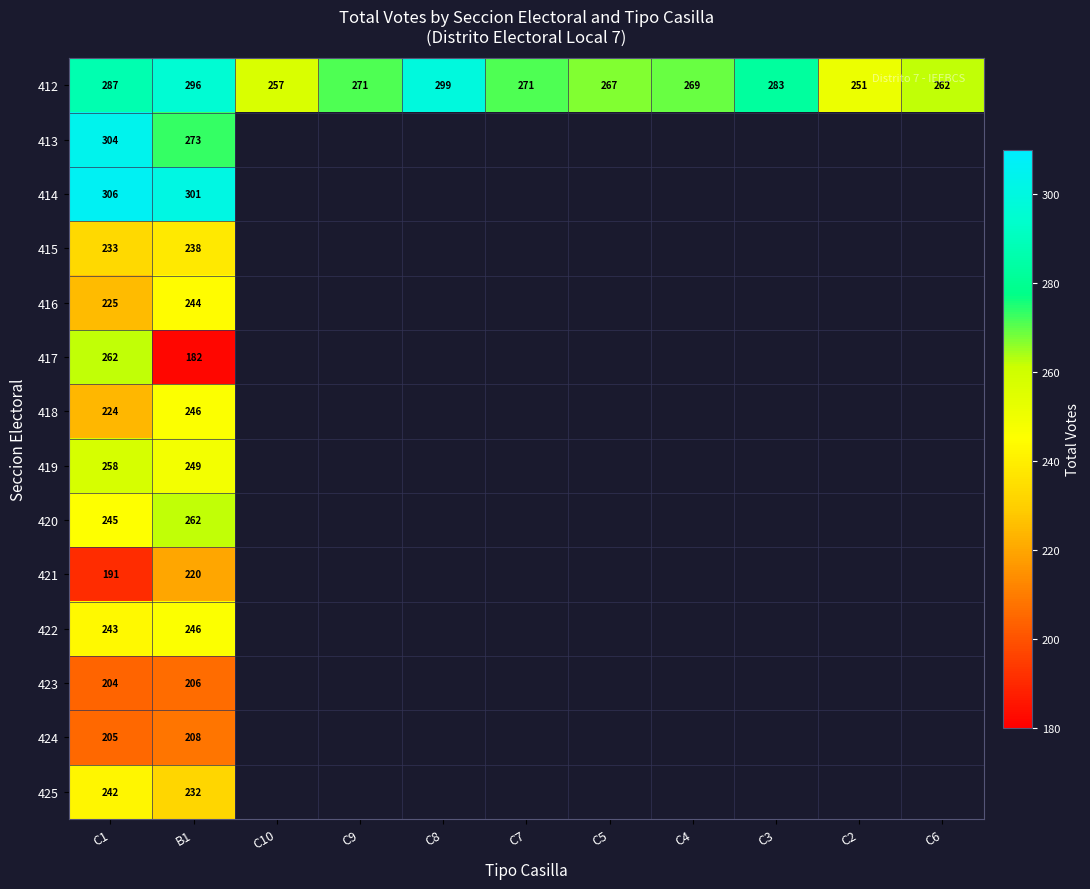

The 412 series shows 455 at C9. True or false?

False